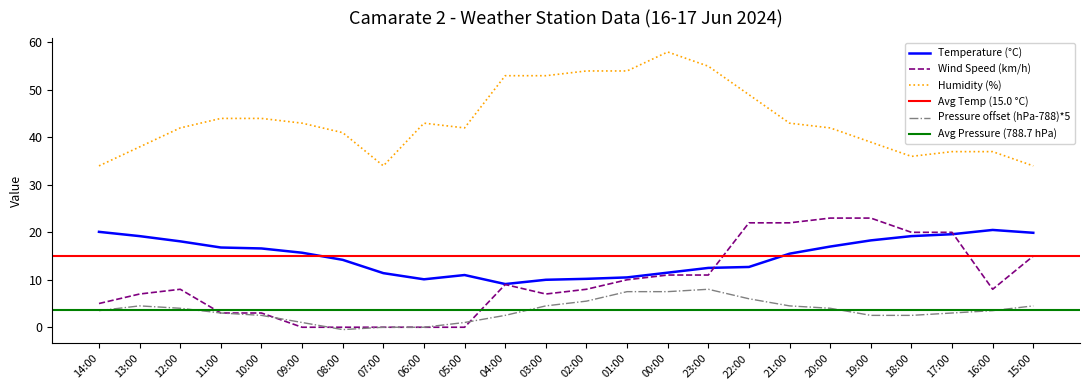

True or false: Wind Speed (km/h) and Pressure (hPa) cross at least once.

True